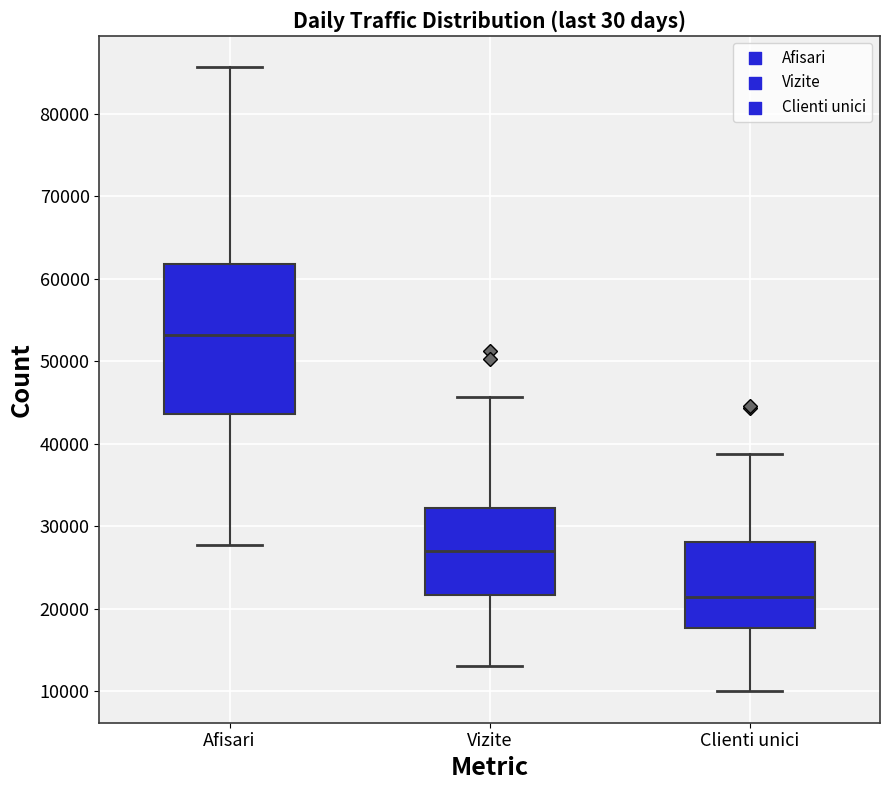

Which box is the tallest, from its lower edge to its upper edge?

Afisari